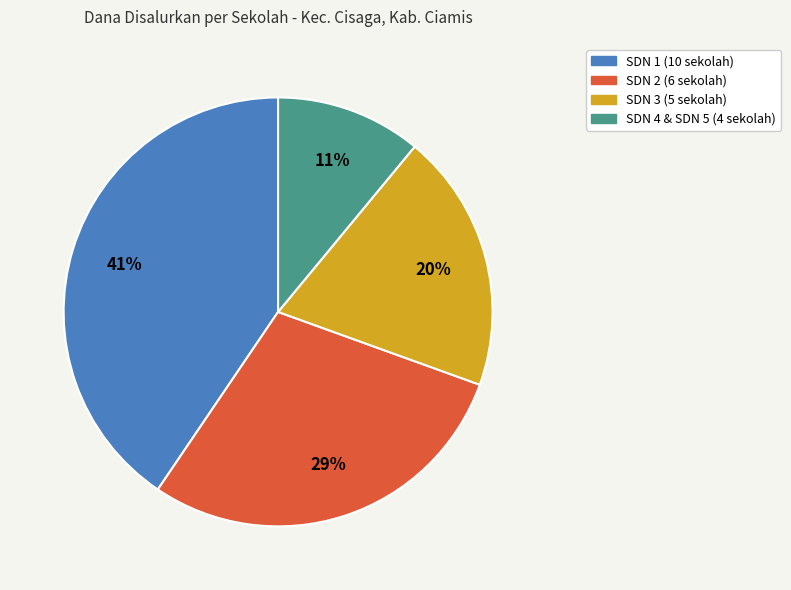

Which slice is the smallest?

SDN 4 & SDN 5 (4 sekolah)